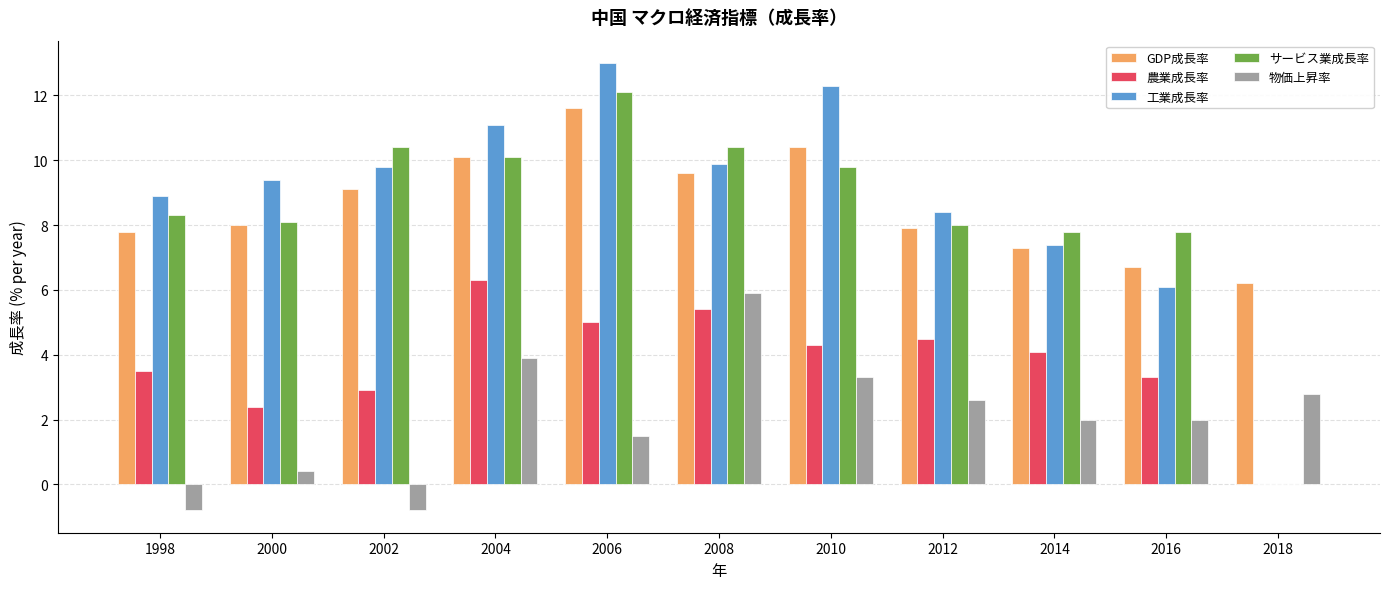

What is the maximum value for サービス業成長率?

12.1